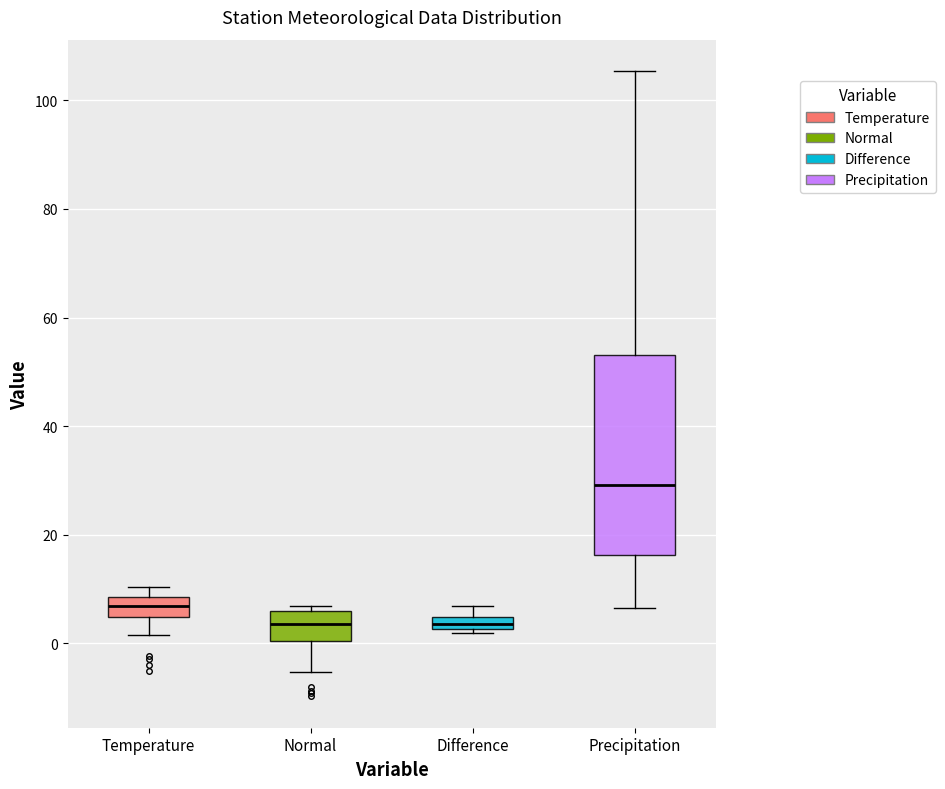

Where is the upper edge of the box for Normal on the y-axis? The values are not printed on the chart, so give them approximately, as read against the axis.

6